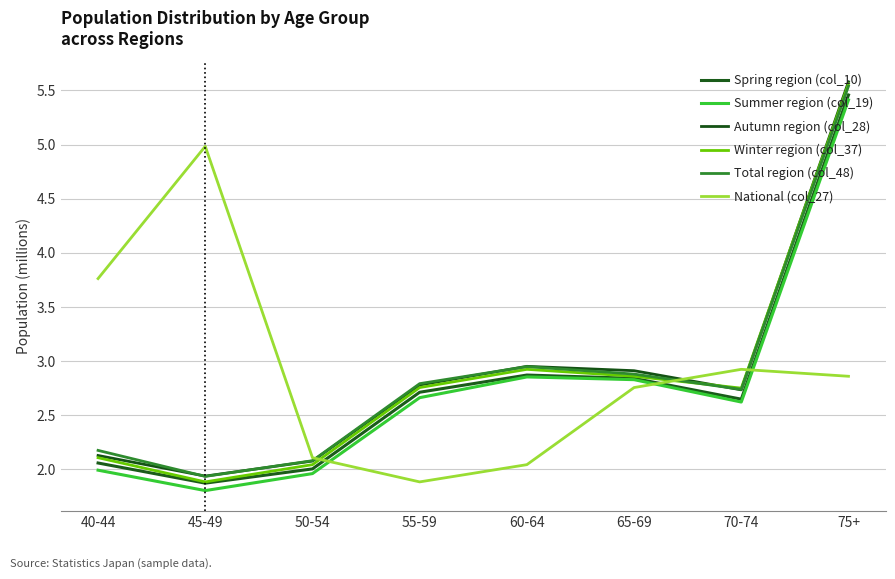

True or false: Spring region (col_10) and Autumn region (col_28) intersect in this chart.

False